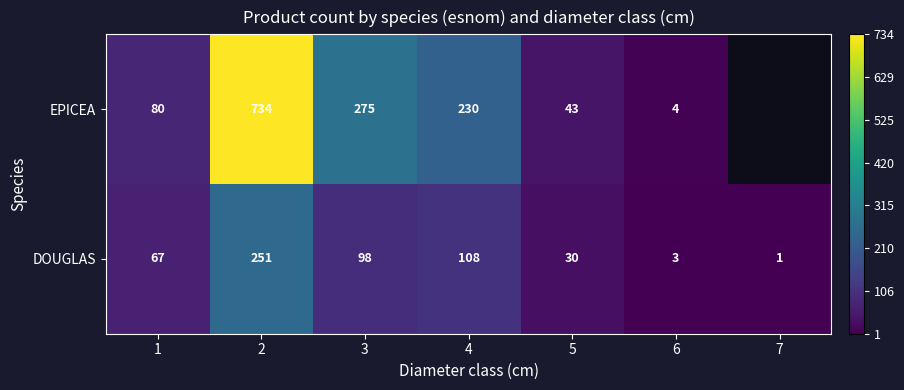

List the labels in order of DOUGLAS value, largest first.

2, 4, 3, 1, 5, 6, 7